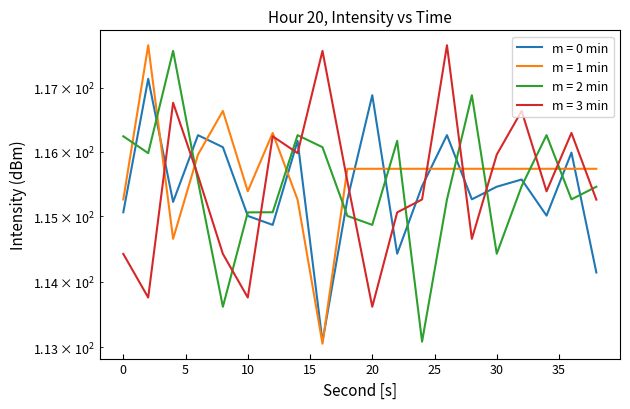

Reading left to right, what are all the values shown in this chart?

minute 0: 0=115.1	2=117.1	4=115.2	6=116.3	8=116.1	10=115.0	12=114.9	14=116.2	16=113.1	18=115.3	20=116.9	22=114.4	24=115.5	26=116.3	28=115.3	30=115.5	32=115.6	34=115.0	36=116.0	38=114.1
minute 1: 0=115.3	2=117.7	4=114.7	6=116.0	8=116.6	10=115.4	12=116.3	14=115.3	16=113.1	18=115.7	20=115.7	22=115.7	24=115.7	26=115.7	28=115.7	30=115.7	32=115.7	34=115.7	36=115.7	38=115.7
minute 2: 0=116.2	2=116.0	4=117.6	6=115.5	8=113.6	10=115.1	12=115.1	14=116.3	16=116.1	18=115.0	20=114.9	22=116.2	24=113.1	26=115.3	28=116.9	30=114.4	32=115.5	34=116.3	36=115.3	38=115.5
minute 3: 0=114.4	2=113.8	4=116.8	6=115.6	8=114.4	10=113.8	12=116.2	14=116.0	16=117.6	18=115.5	20=113.6	22=115.1	24=115.3	26=117.7	28=114.7	30=116.0	32=116.6	34=115.4	36=116.3	38=115.3